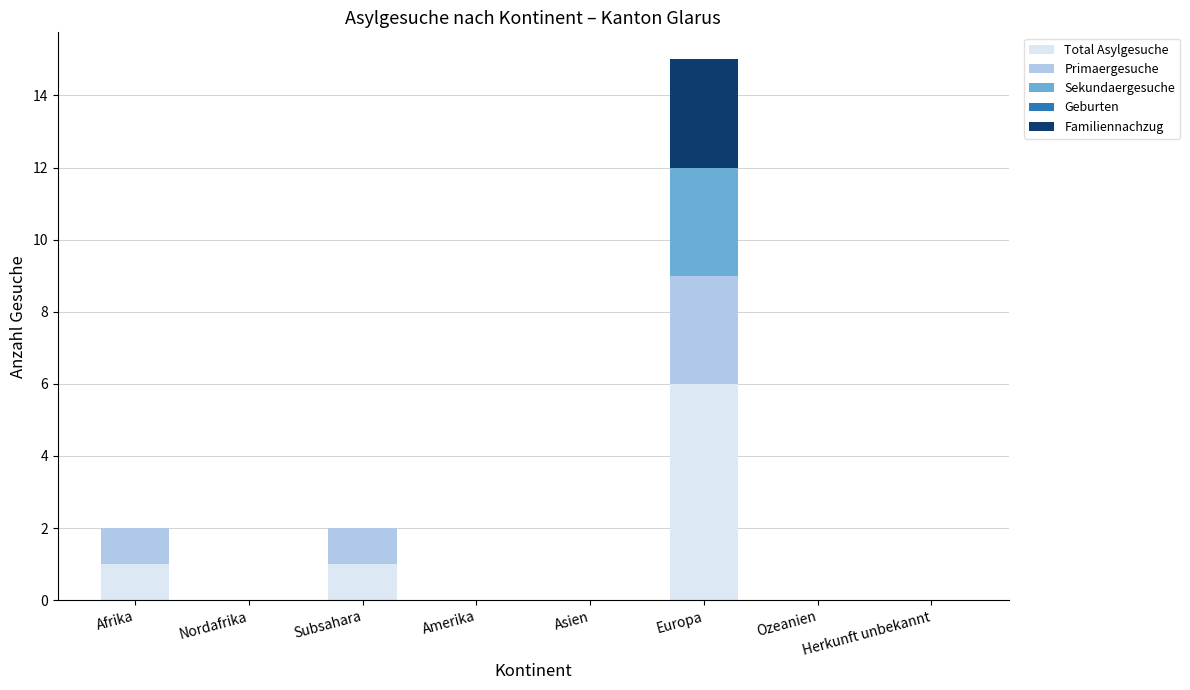

The value of Total Asylgesuche at Nordafrika is 0. True or false?

True